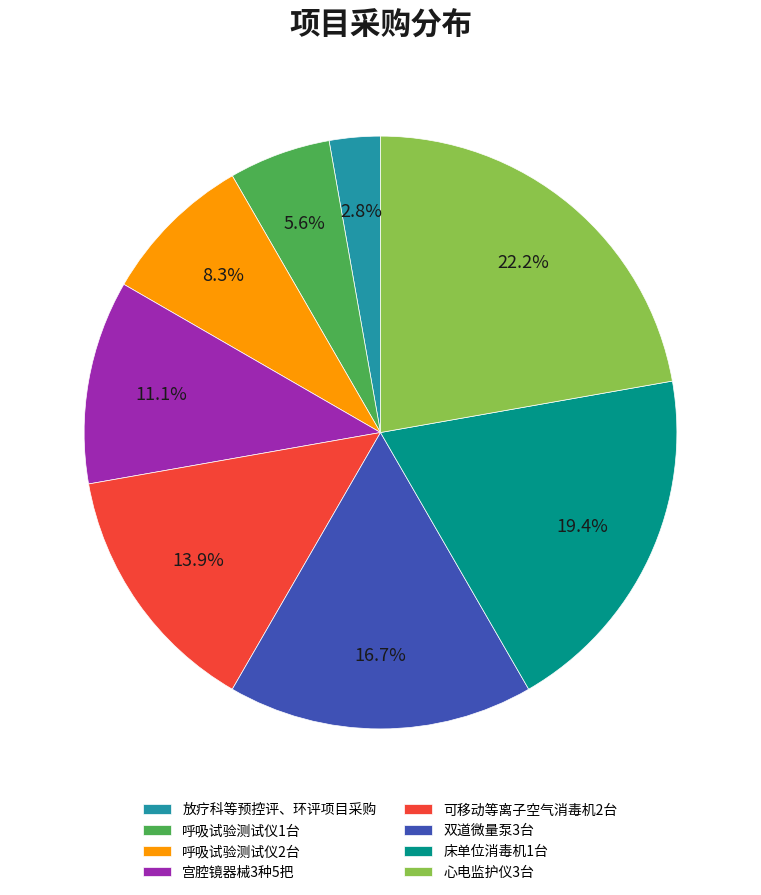

To the nearest percent, what percentage of the pie is 可移动等离子空气消毒机2台?

14%